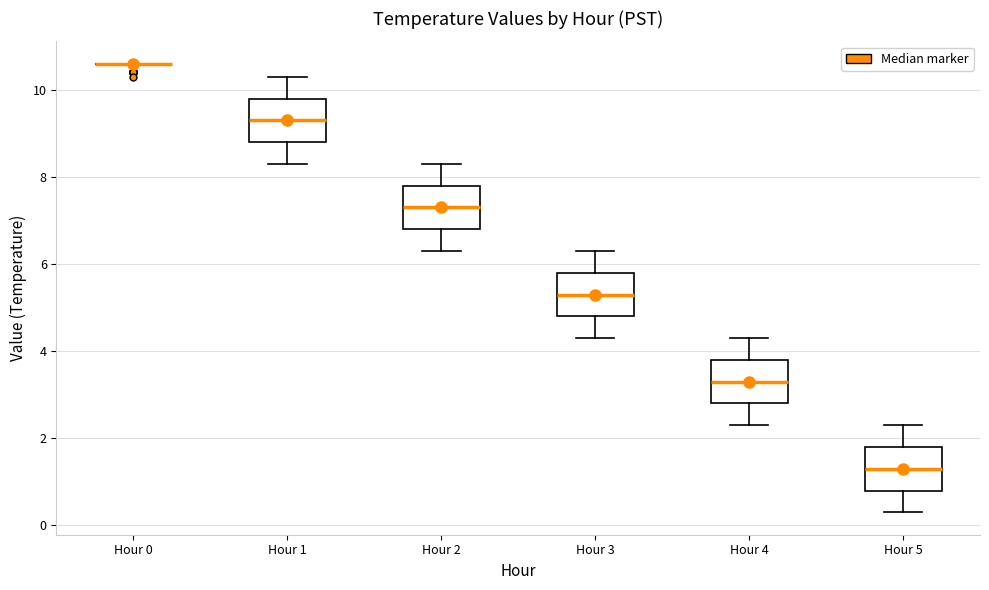

Reading left to right, transcribe this box plot: for each box, give where its median line is, the range the box spans, and where its two whiskers end, as read against the y-axis. The values are not printed on the chart, so give them approximately, as read against the axis.

Hour 0: box collapsed to a line at 10.6, whiskers 10.6 to 10.6
Hour 1: median 9.4, box 8.8 to 9.8, whiskers 8.4 to 10.4
Hour 2: median 7.4, box 6.8 to 7.8, whiskers 6.4 to 8.4
Hour 3: median 5.4, box 4.8 to 5.8, whiskers 4.4 to 6.4
Hour 4: median 3.4, box 2.8 to 3.8, whiskers 2.4 to 4.4
Hour 5: median 1.4, box 0.8 to 1.8, whiskers 0.4 to 2.4